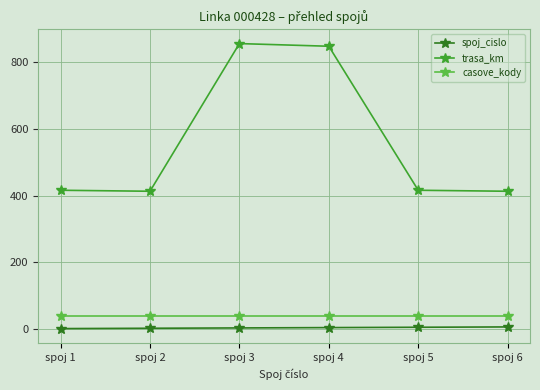

What is the difference between the maximum and minimum values in the spoj_cislo series?

5